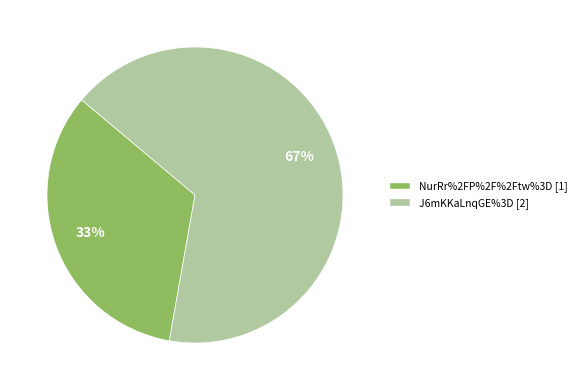

Which category has the smallest portion of the pie?

NurRr%2FP%2F%2Ftw%3D